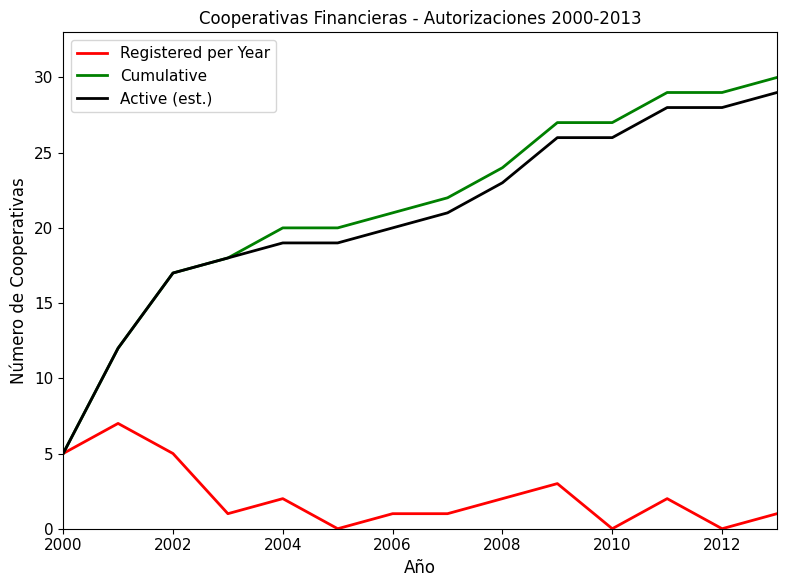

Which series has the largest range (max minus min)?

Cumulative